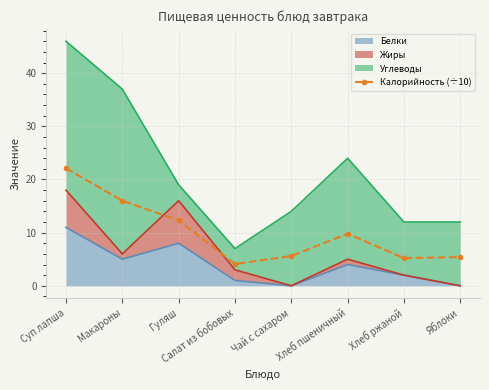

Reading left to right, list all the values displayed in this chart.

22.1	16.0	12.3	4.1	5.6	9.8	5.2	5.4